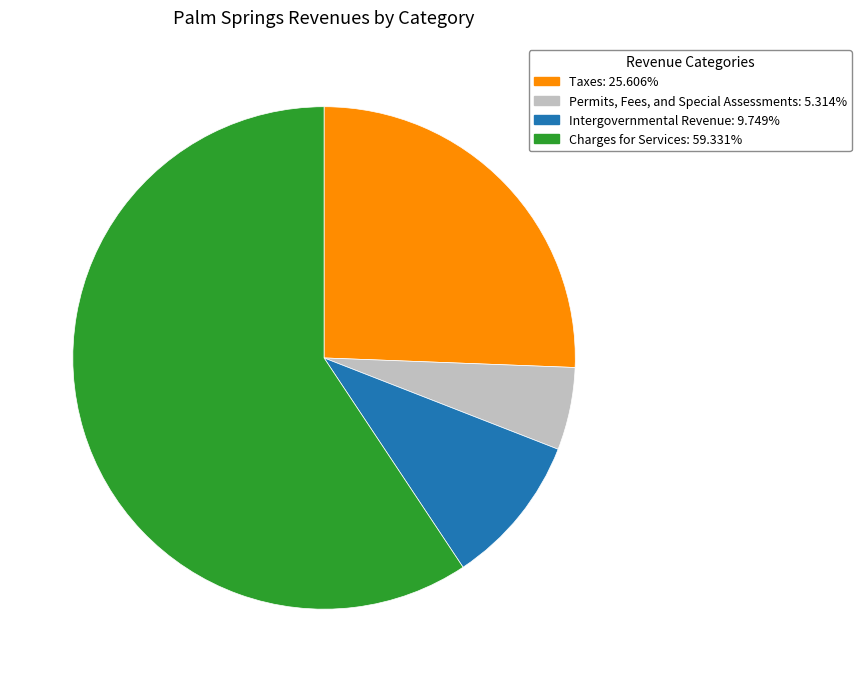

Between Intergovernmental Revenue and Taxes, which is larger?

Taxes